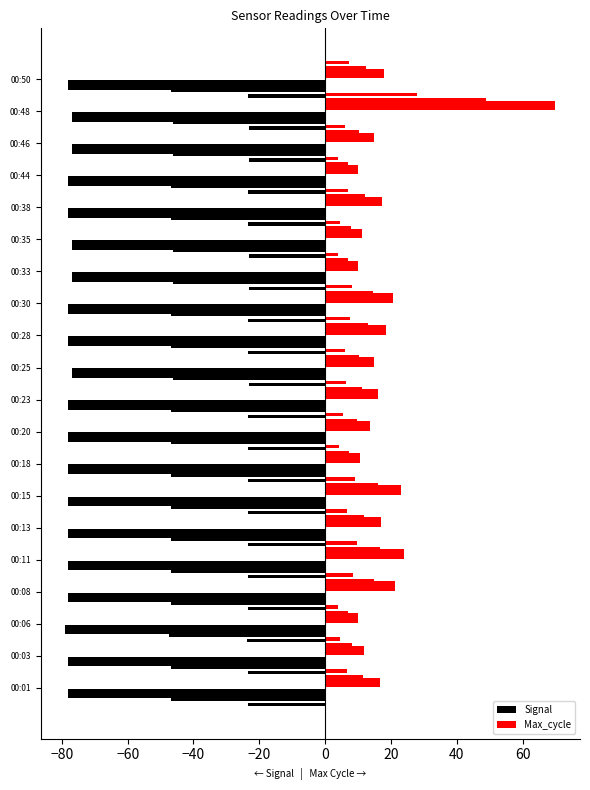

What are all the series names shown in the legend?

Signal, Max_cycle